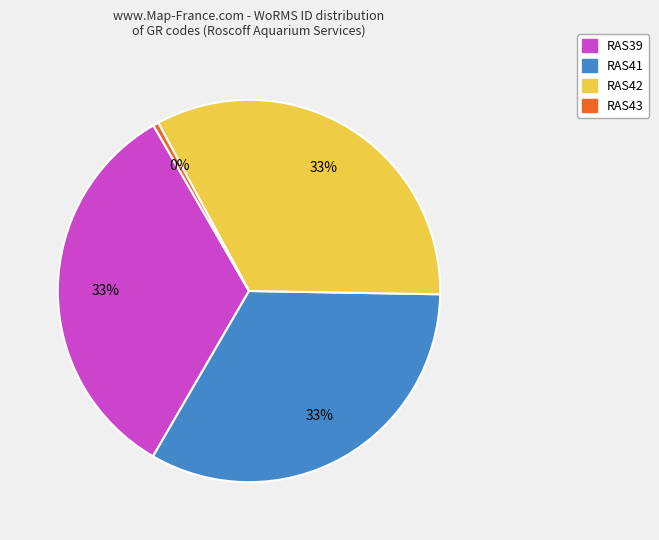

Count the number of slices in the pie.

4